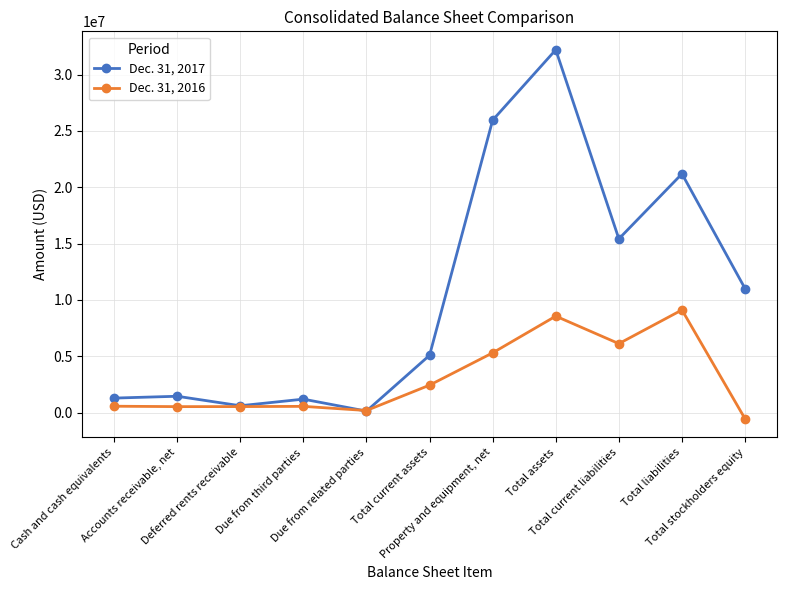

Which series has the widest spread of values?

Dec. 31, 2017